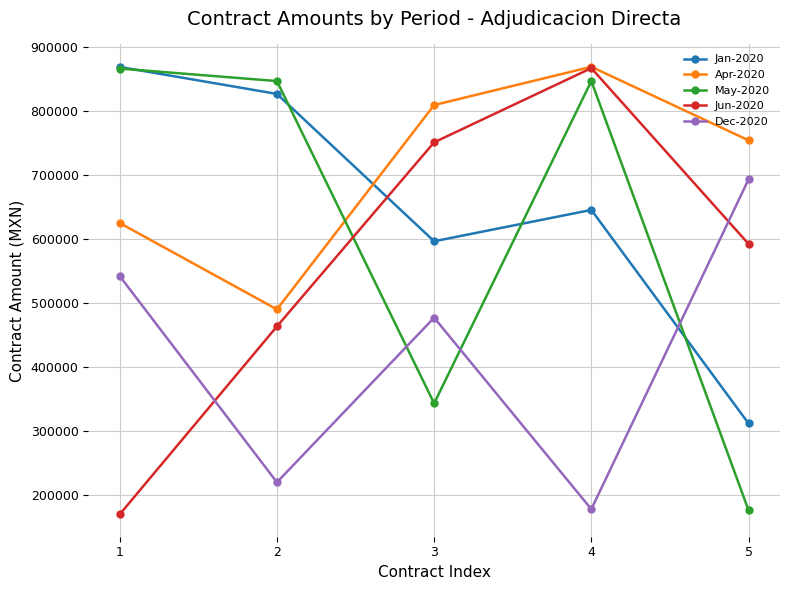

At which label does Apr-2020 reach its minimum?

2